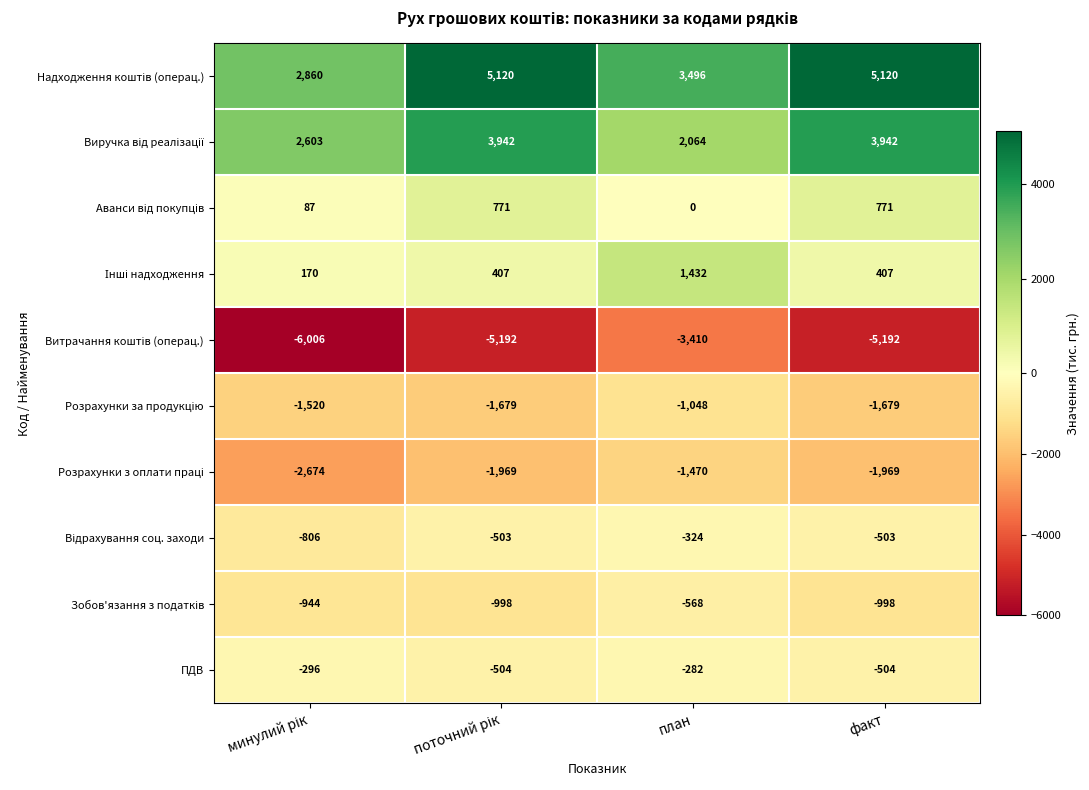

At which category is the sum across all series the highest?

план